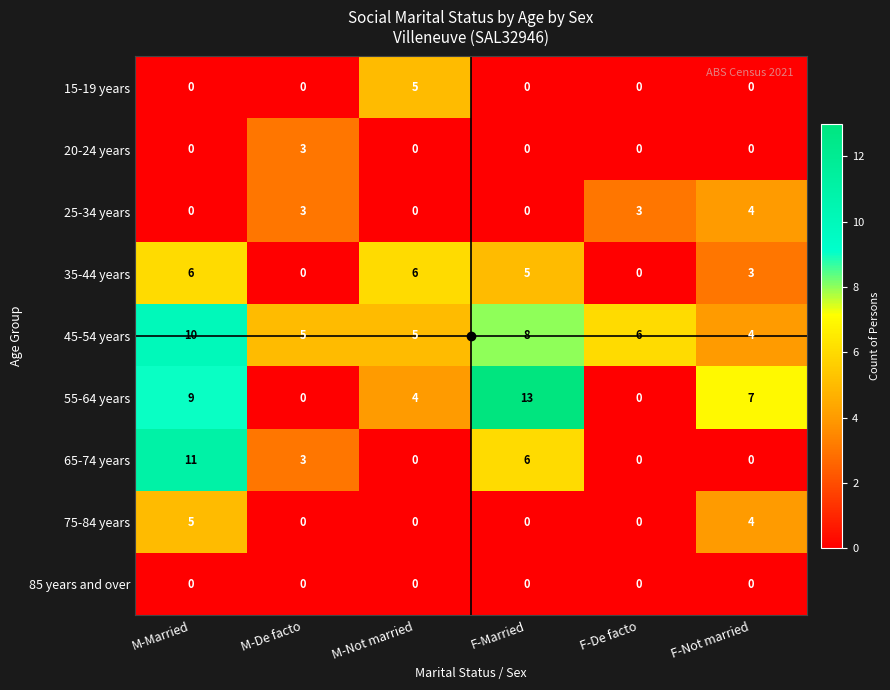

What is the maximum value for 75-84 years?

5